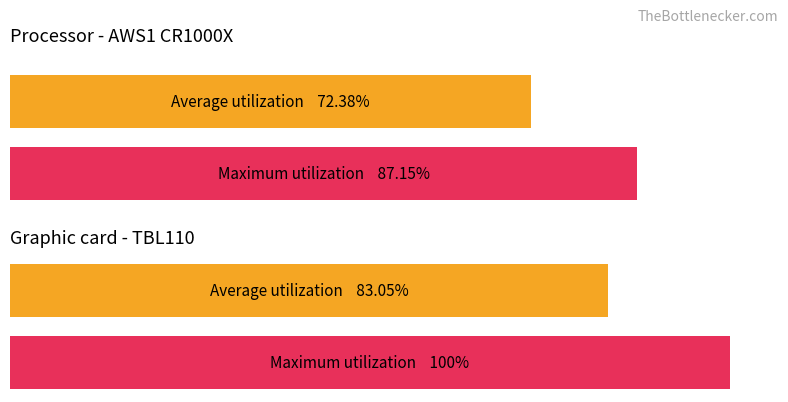

How many bars are there in each group?

2